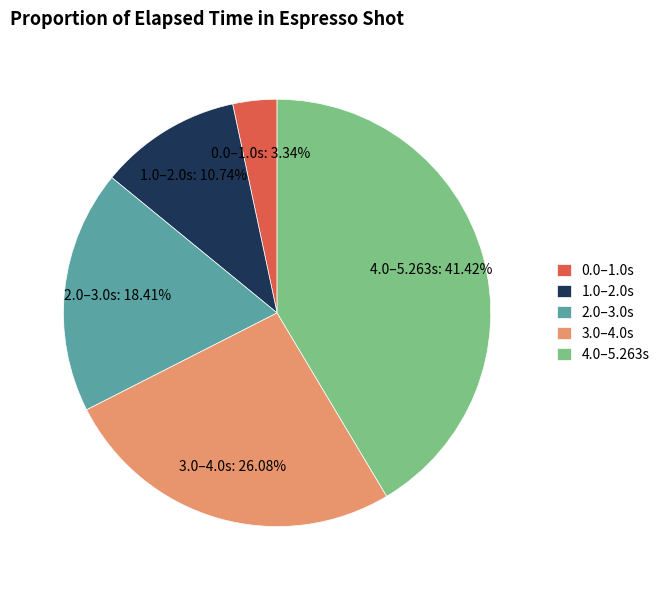

Rank the categories by value from highest to lowest.

4.0–5.263s, 3.0–4.0s, 2.0–3.0s, 1.0–2.0s, 0.0–1.0s